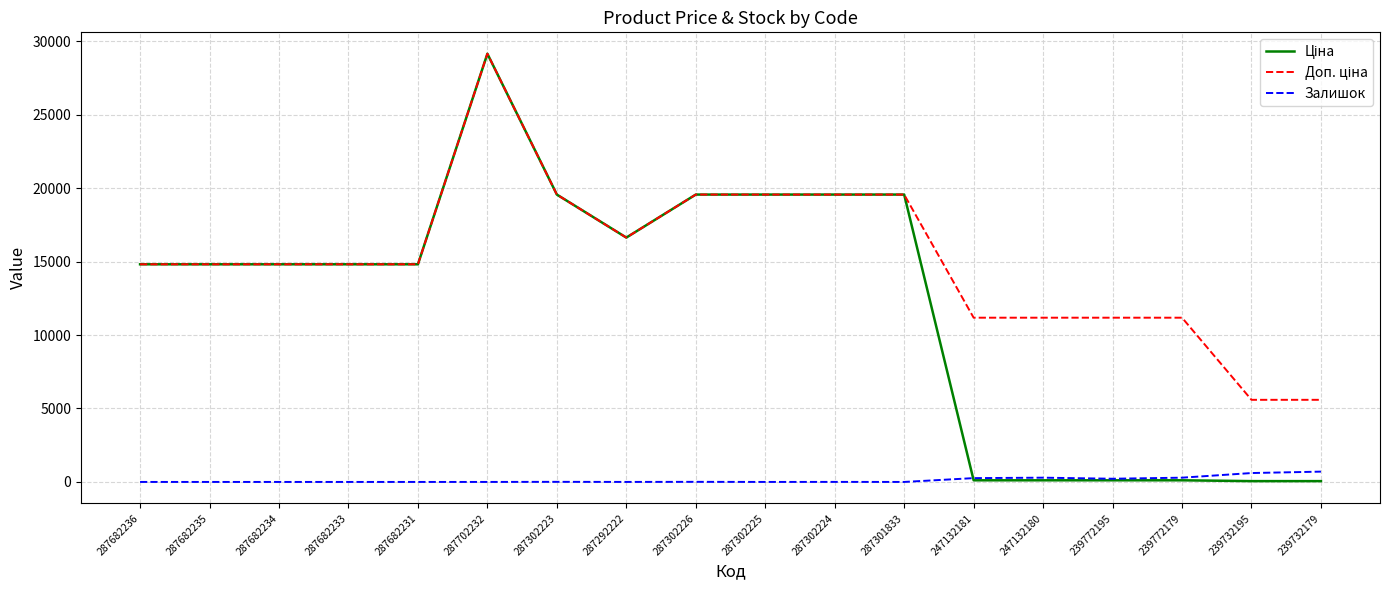

What is the difference between the highest and lowest values at 287302225?

19564.9